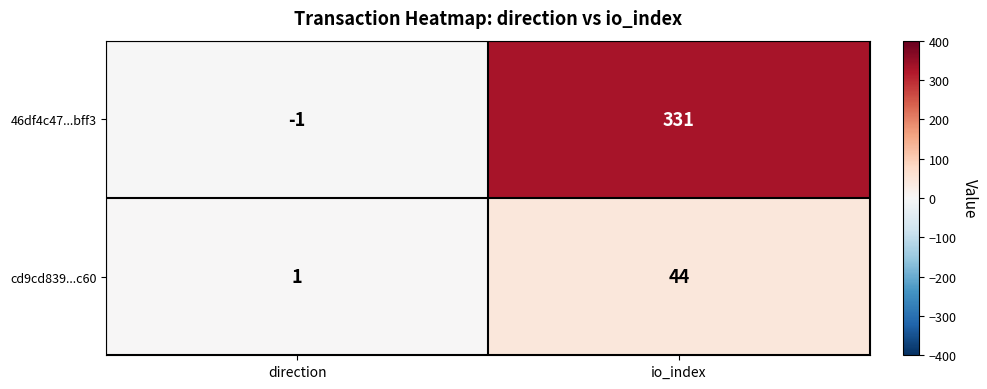

Reading left to right, transcribe all the data shown in this chart.

46df4c47...bff3: -1	331
cd9cd839...c60: 1	44